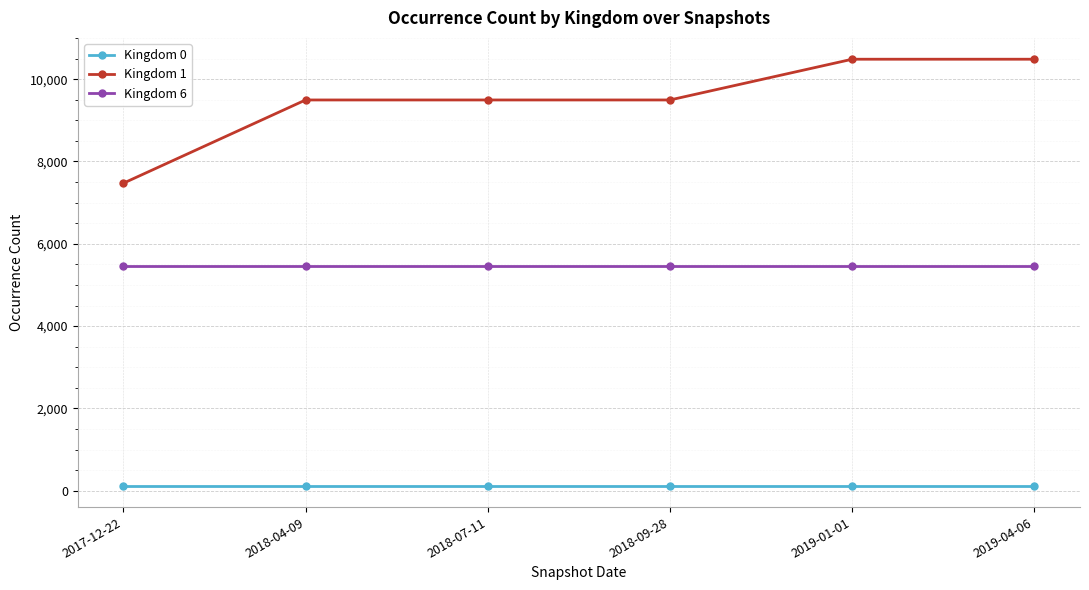

What position from the left is 2019-04-06?

6